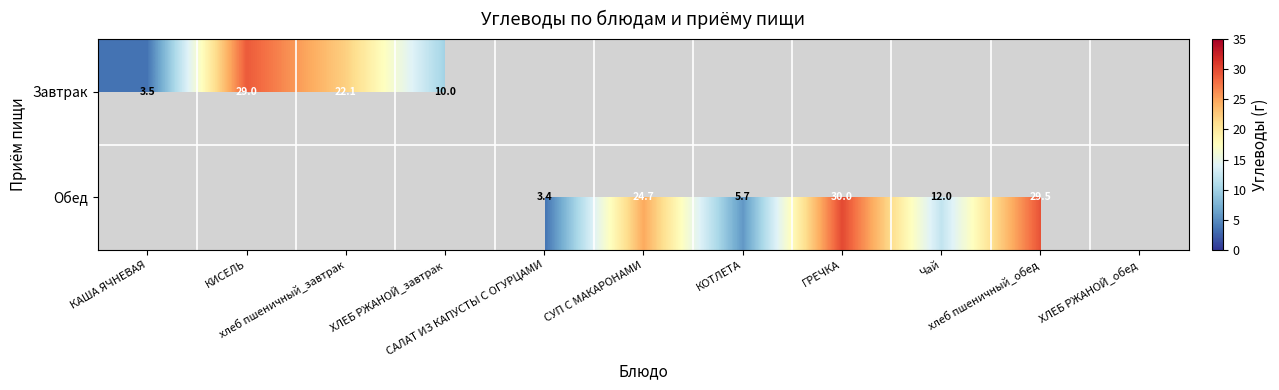

The Обед series shows 5.7 at КОТЛЕТА. True or false?

True